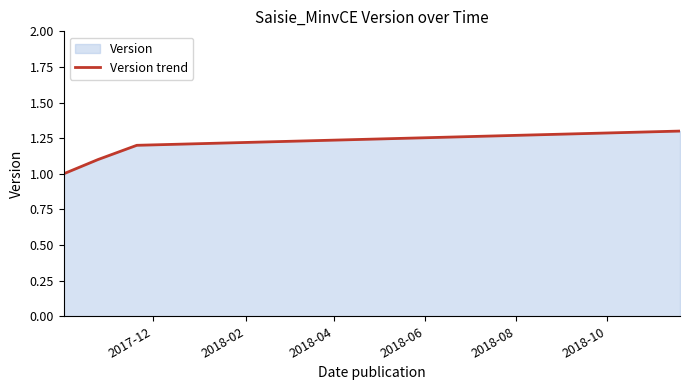

True or false: the data has more than 2 interior local peaks.

False